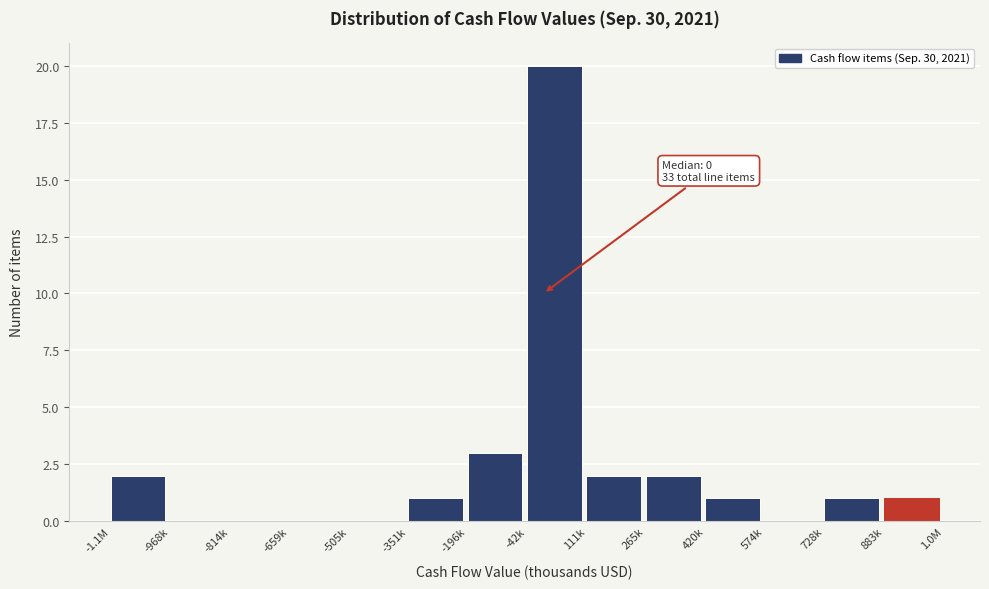

Reading right to left, list all the values displayed in this chart.

883k=1	728k=1	574k=0	420k=1	265k=2	111k=2	-42k=20	-196k=3	-351k=1	-505k=0	-659k=0	-814k=0	-968k=0	-1.1M=2